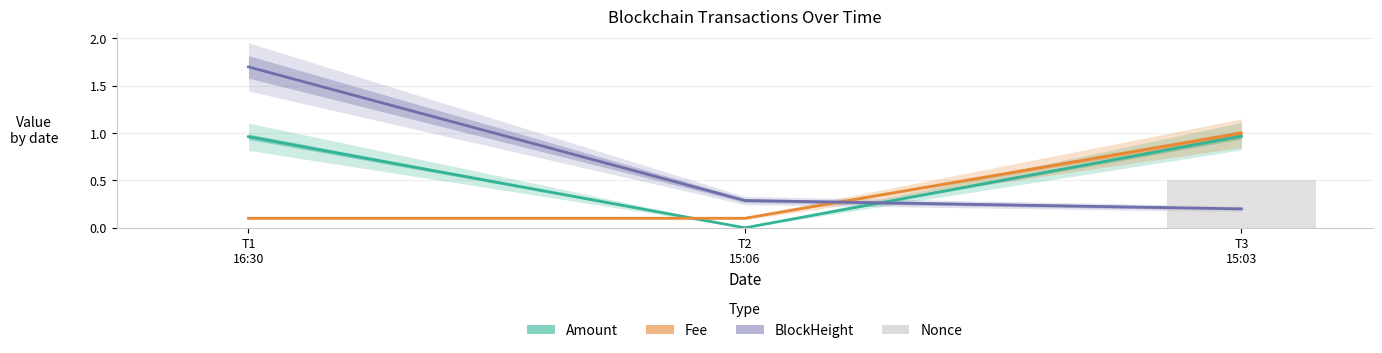

Is it true that BlockHeight equals 0.4 at T2
15:06?

False